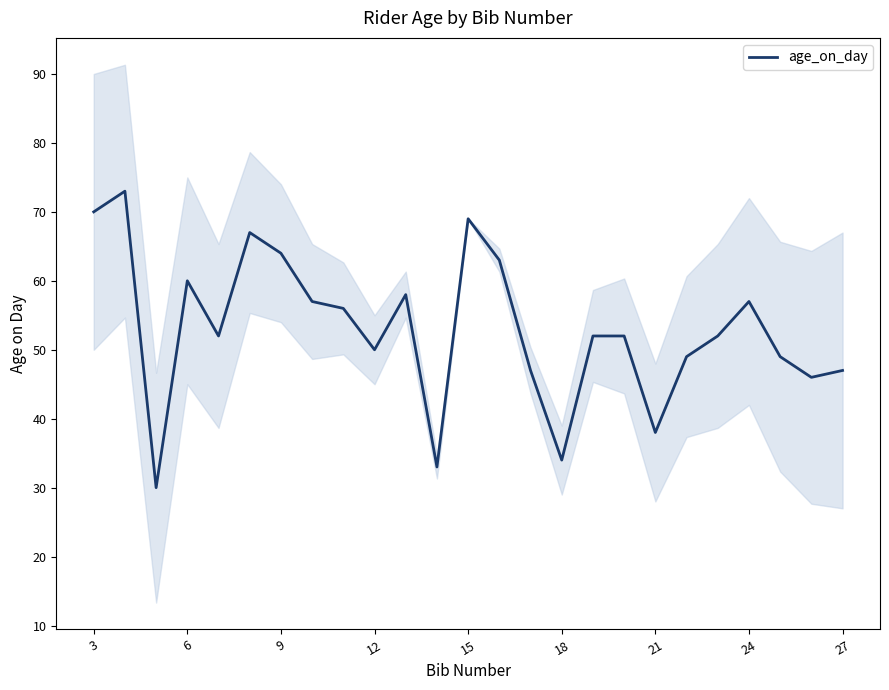

What is the minimum value for age_on_day?

30